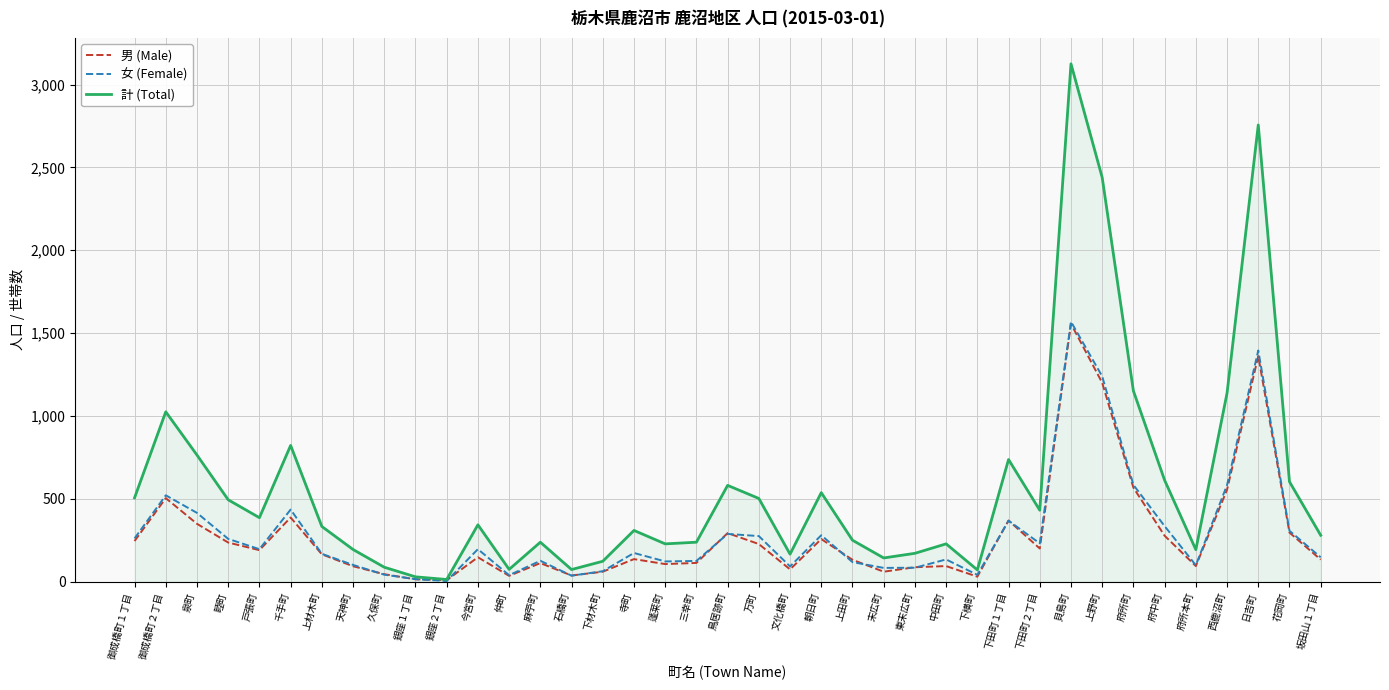

What is the greatest value displayed?

3125